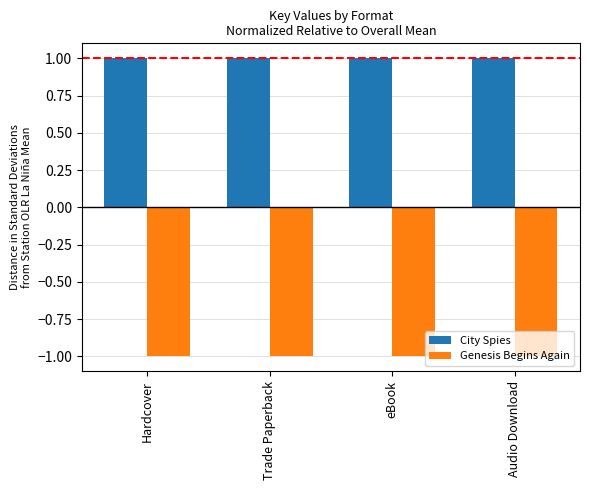

What are all the series names shown in the legend?

City Spies, Genesis Begins Again